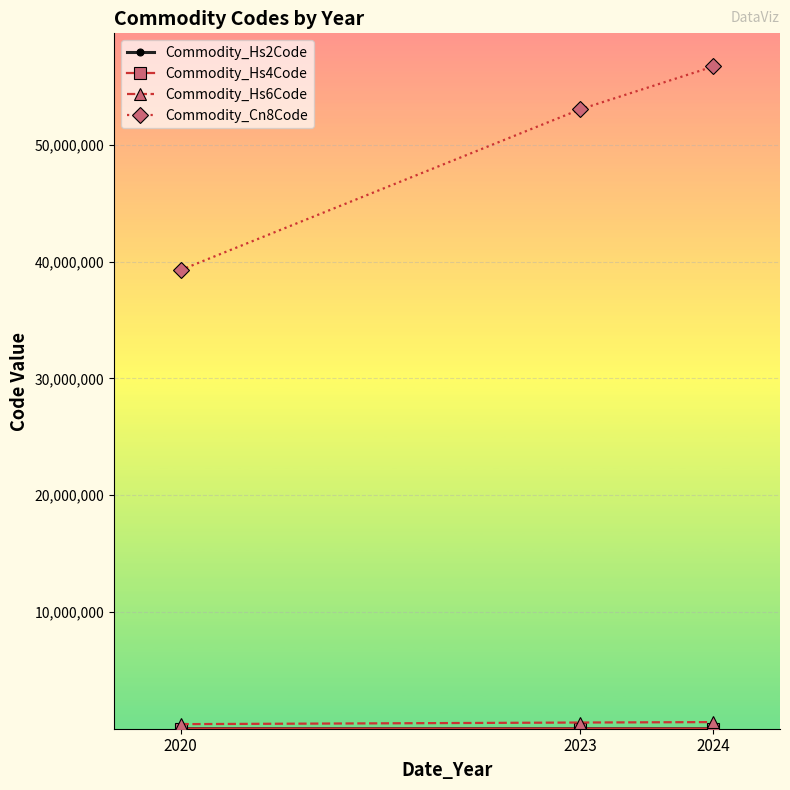

What is the value of the Commodity_Cn8Code point at the 3rd from the left?

56699041.0